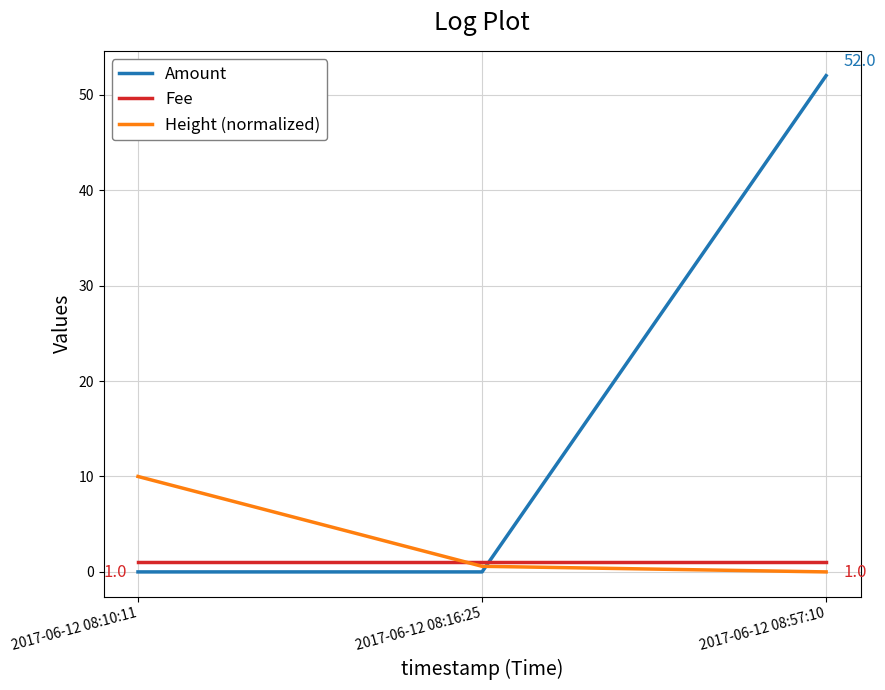

Is the value of Amount at 2017-06-12 08:57:10 greater than the value of Fee at 2017-06-12 08:57:10?

Yes